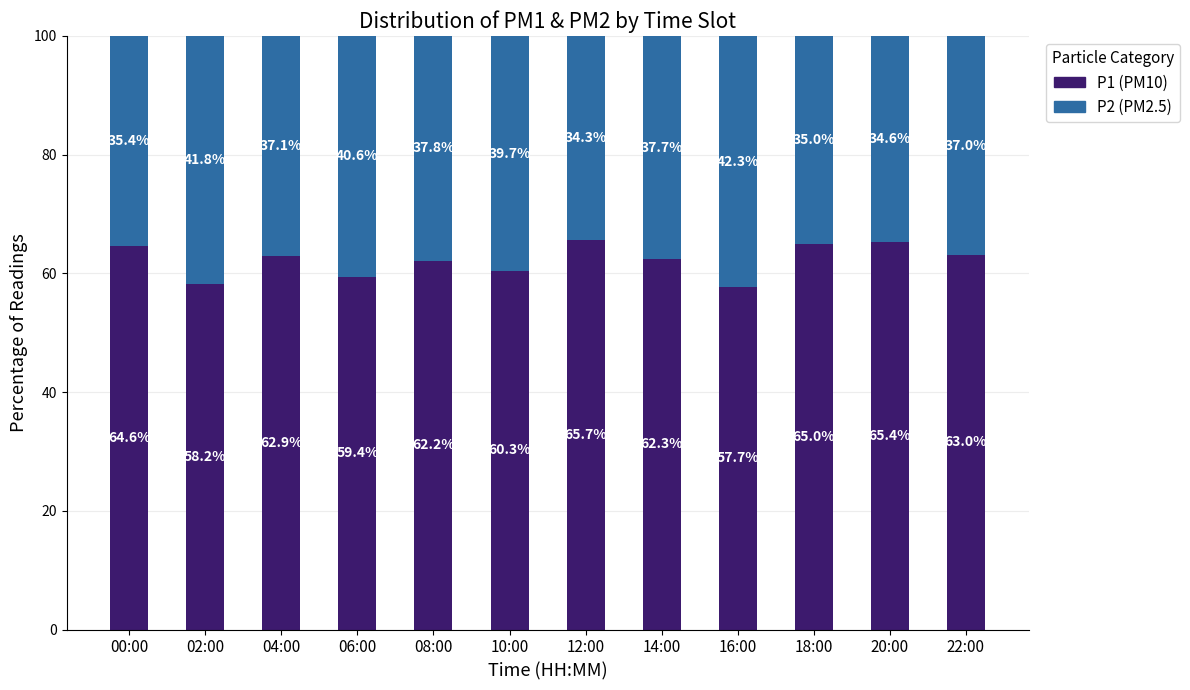

At which label does P1 (PM10) first exceed 62?

00:00